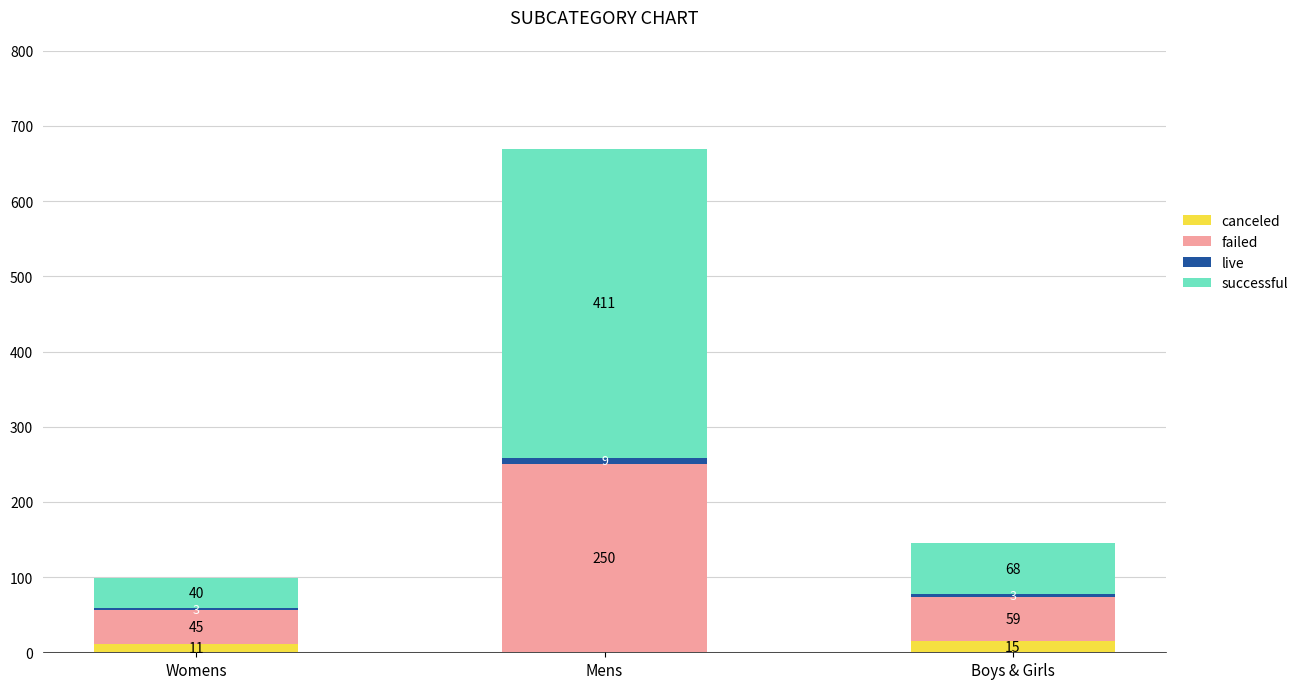

What is the sum of the canceled values at Boys & Girls and Mens?

15